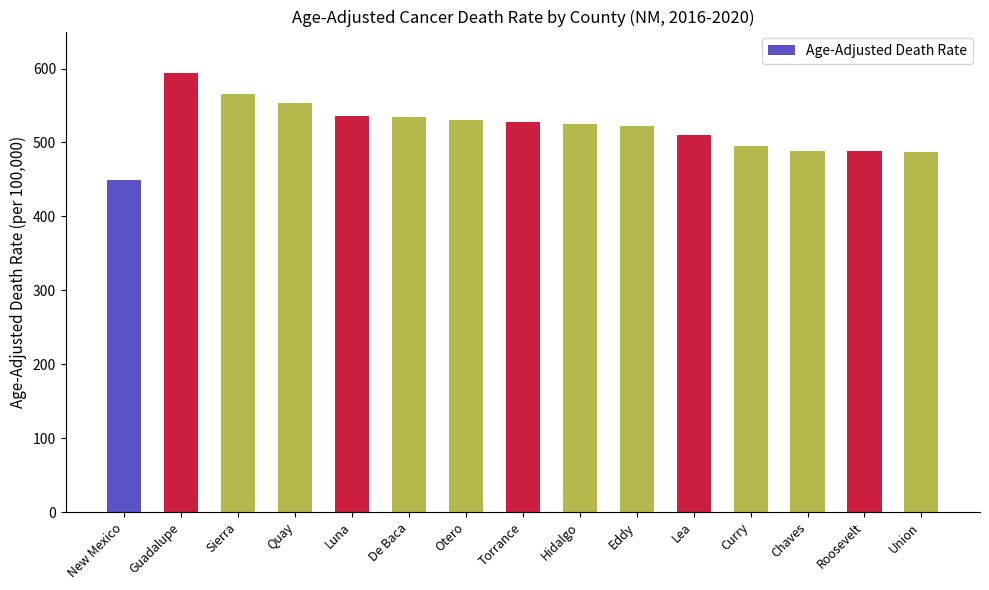

Between Union and De Baca, which is larger?

De Baca